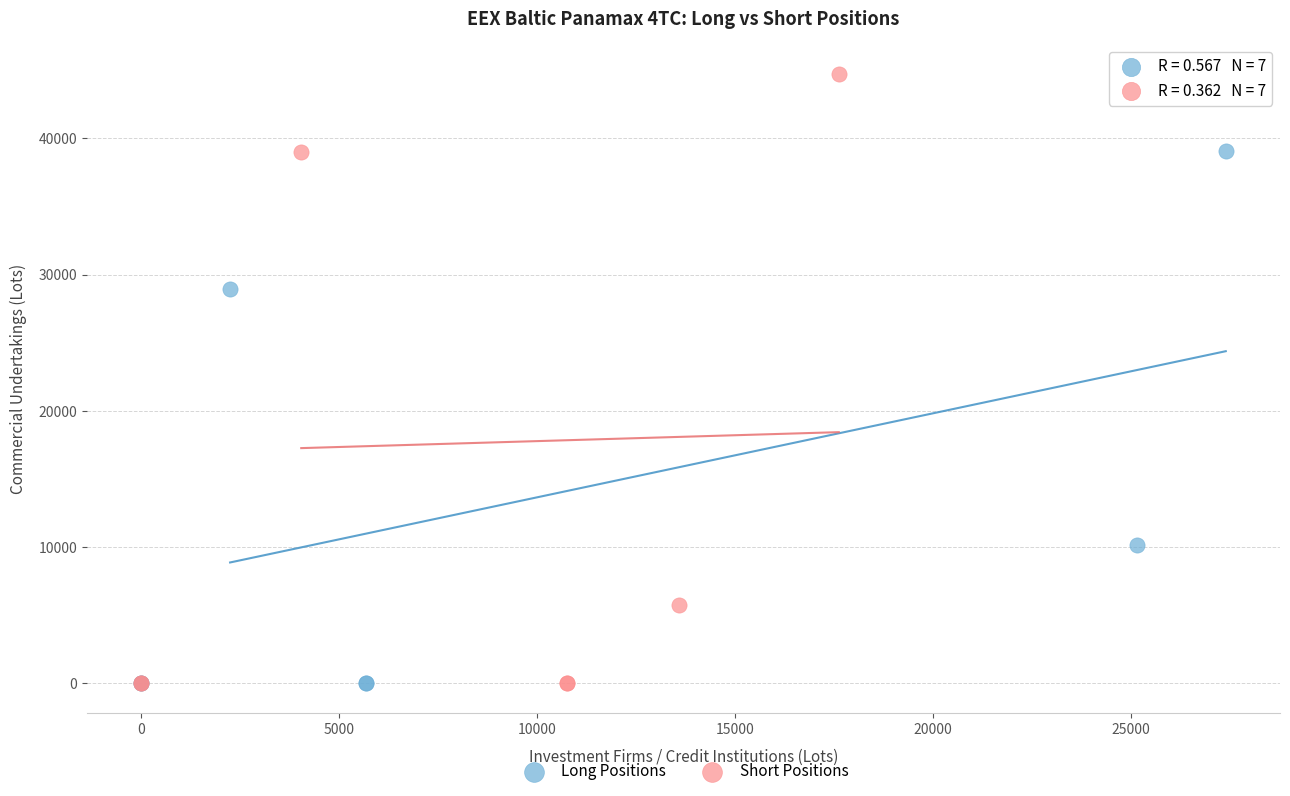

Which series has the largest Y range (max minus min)?

Short Positions